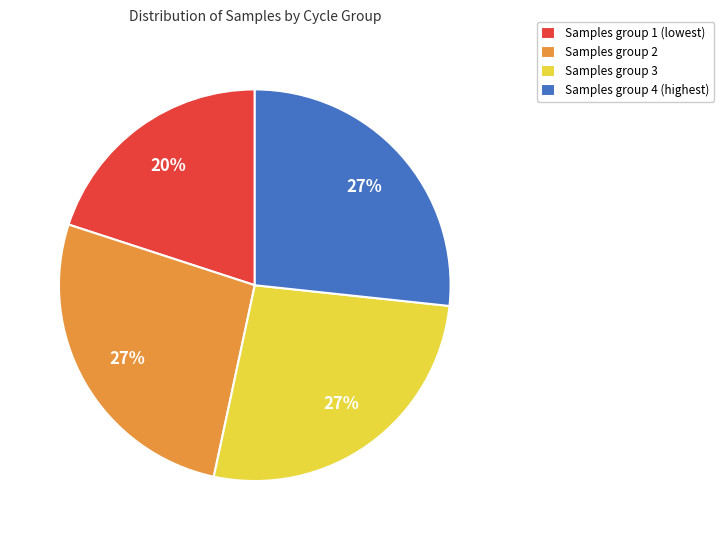

Between Samples group 3 and Samples group 1 (lowest), which is larger?

Samples group 3